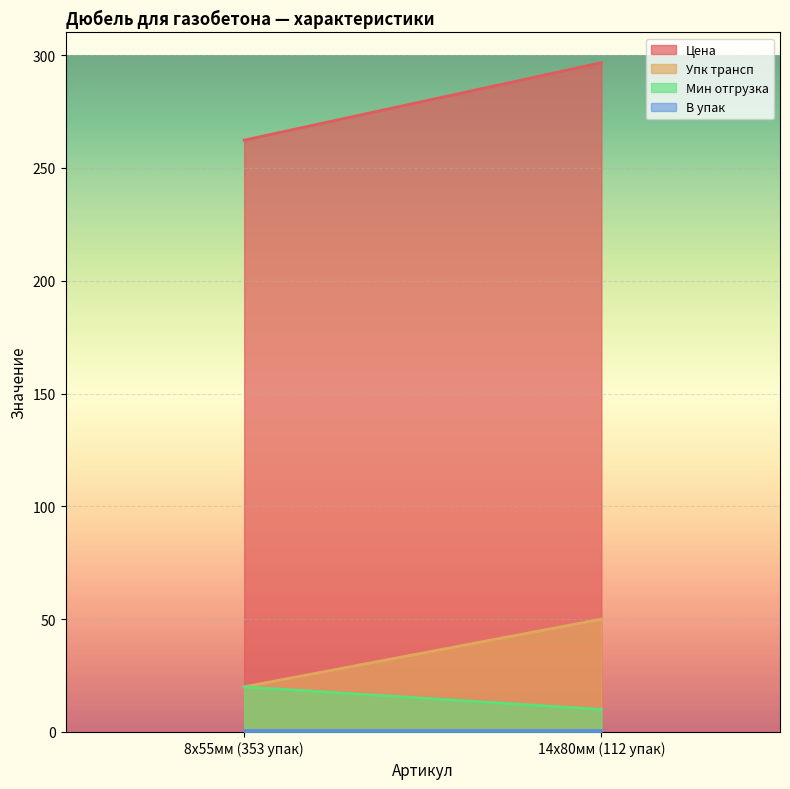

How many values in the Цена series are below 296?

1